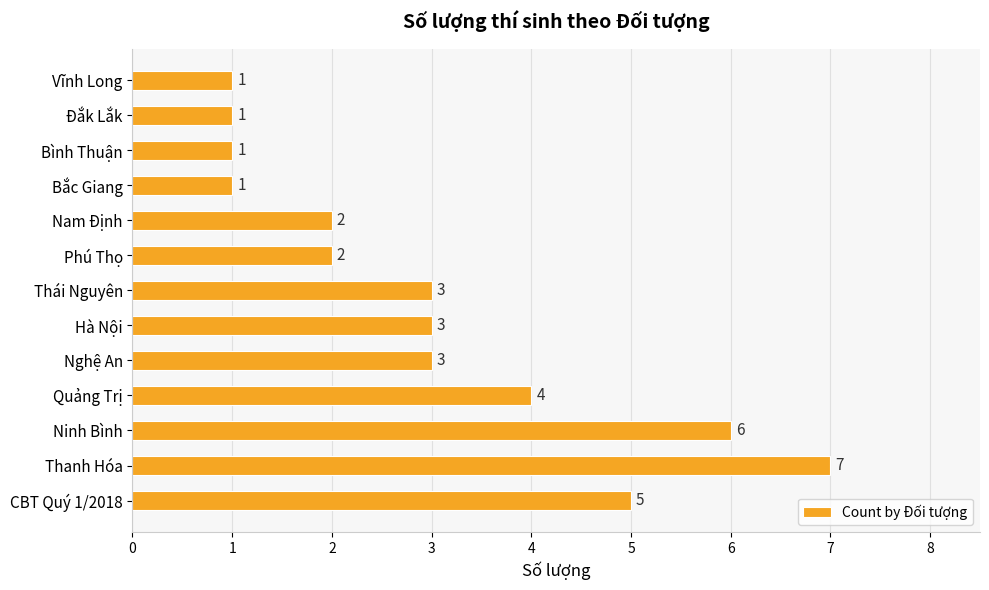

Reading bottom to top, what are all the values shown in this chart?

CBT Quý 1/2018=5	Thanh Hóa=7	Ninh Bình=6	Quảng Trị=4	Nghệ An=3	Hà Nội=3	Thái Nguyên=3	Phú Thọ=2	Nam Định=2	Bắc Giang=1	Bình Thuận=1	Đắk Lắk=1	Vĩnh Long=1